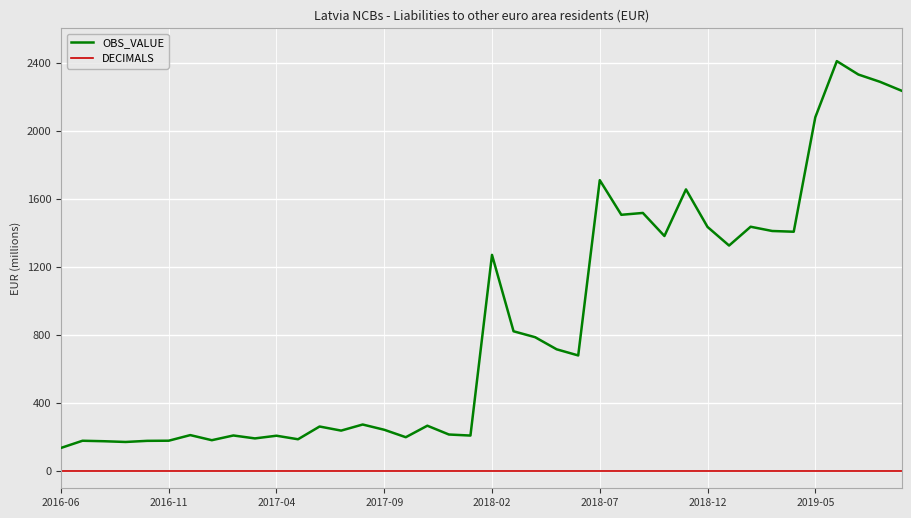

What is the minimum value for OBS_VALUE?

136.8